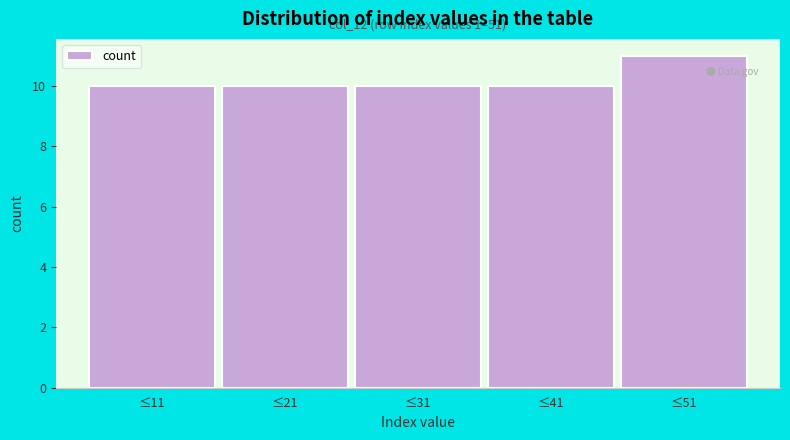

Reading right to left, extract all data points from this chart.

11	10	10	10	10